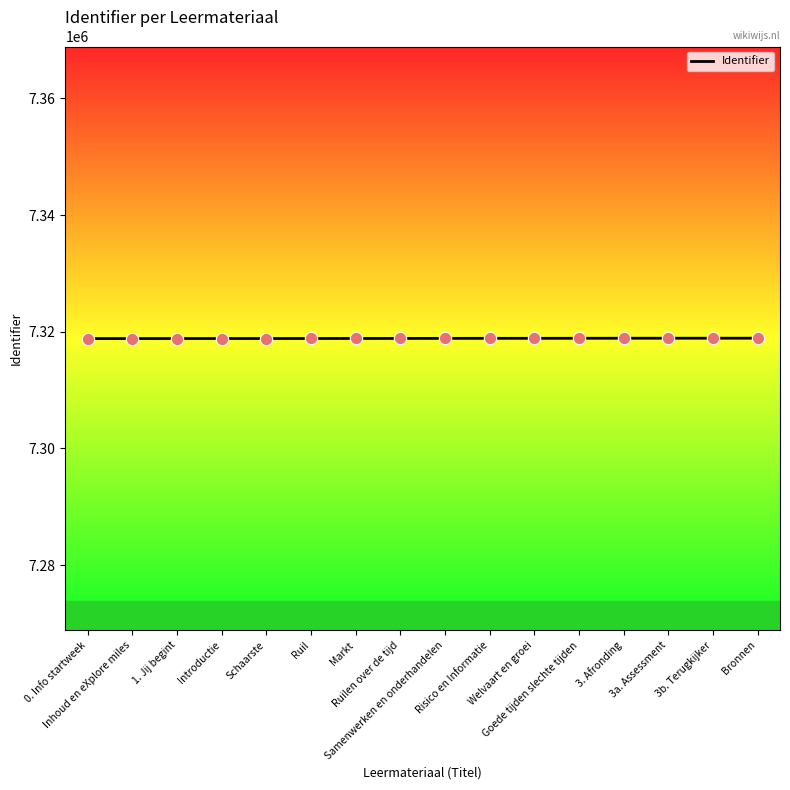

What is the ratio of the value at 3a. Assessment to the value at 3. Afronding?

1.0